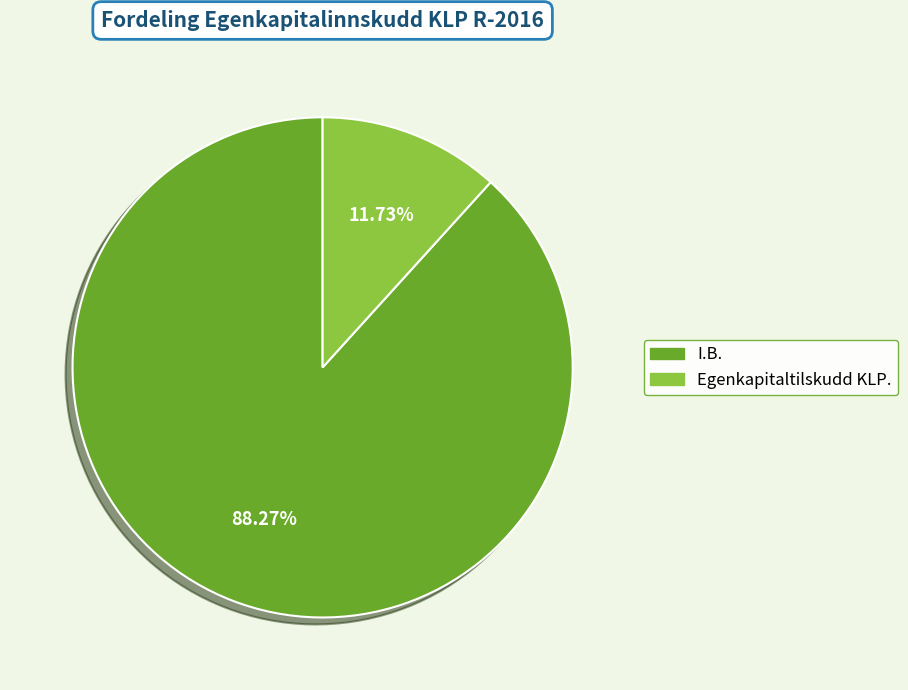

What percentage do I.B. and Egenkapitaltilskudd KLP. together represent?

100.0%